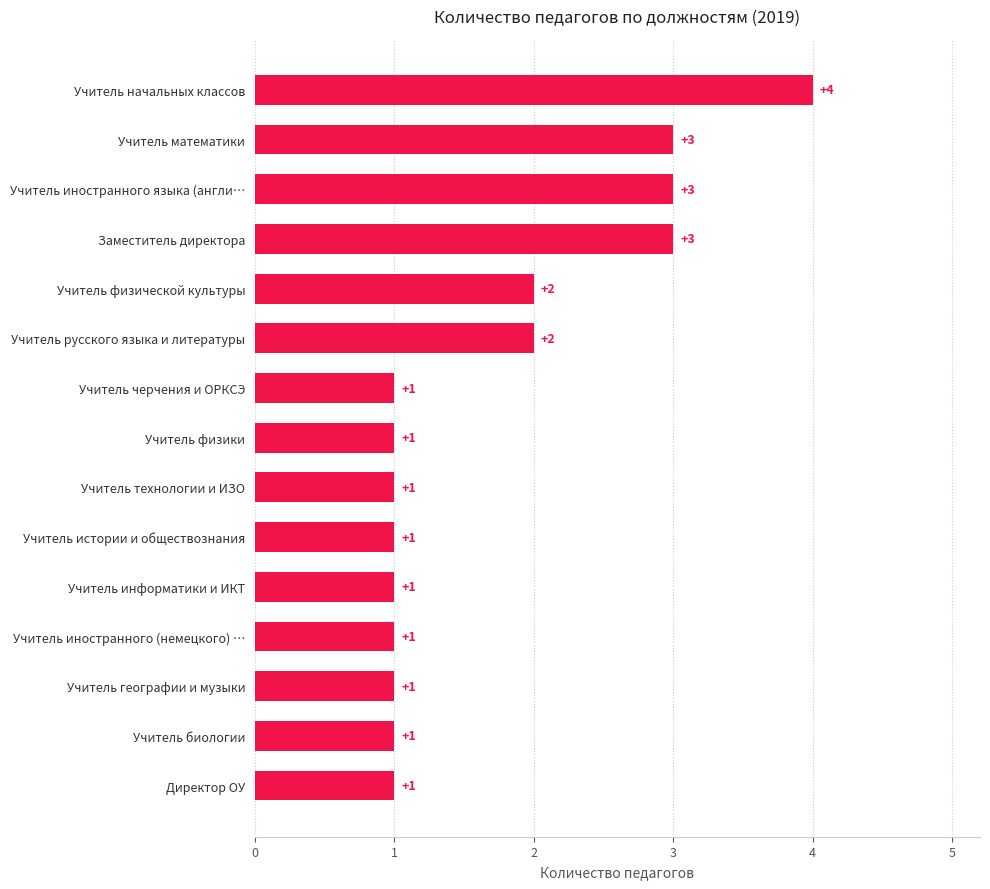

What is the ratio of the value at Учитель информатики и ИКТ to the value at Учитель иностранного языка (англи…?

0.3